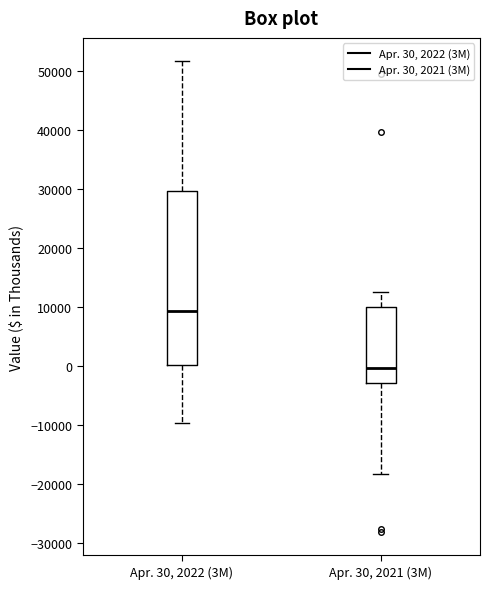

Which box is the tallest, from its lower edge to its upper edge?

Apr. 30, 2022 (3M)